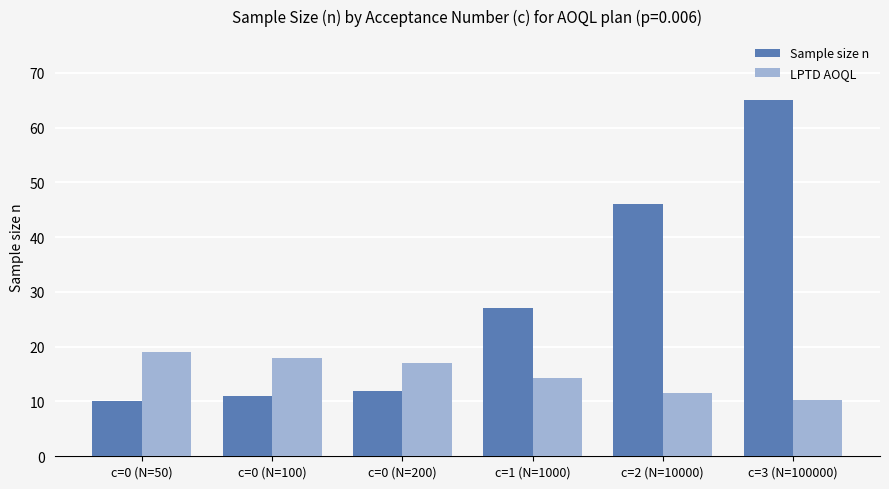

What is the label of the 3rd bar from the left?

c=0 (N=200)